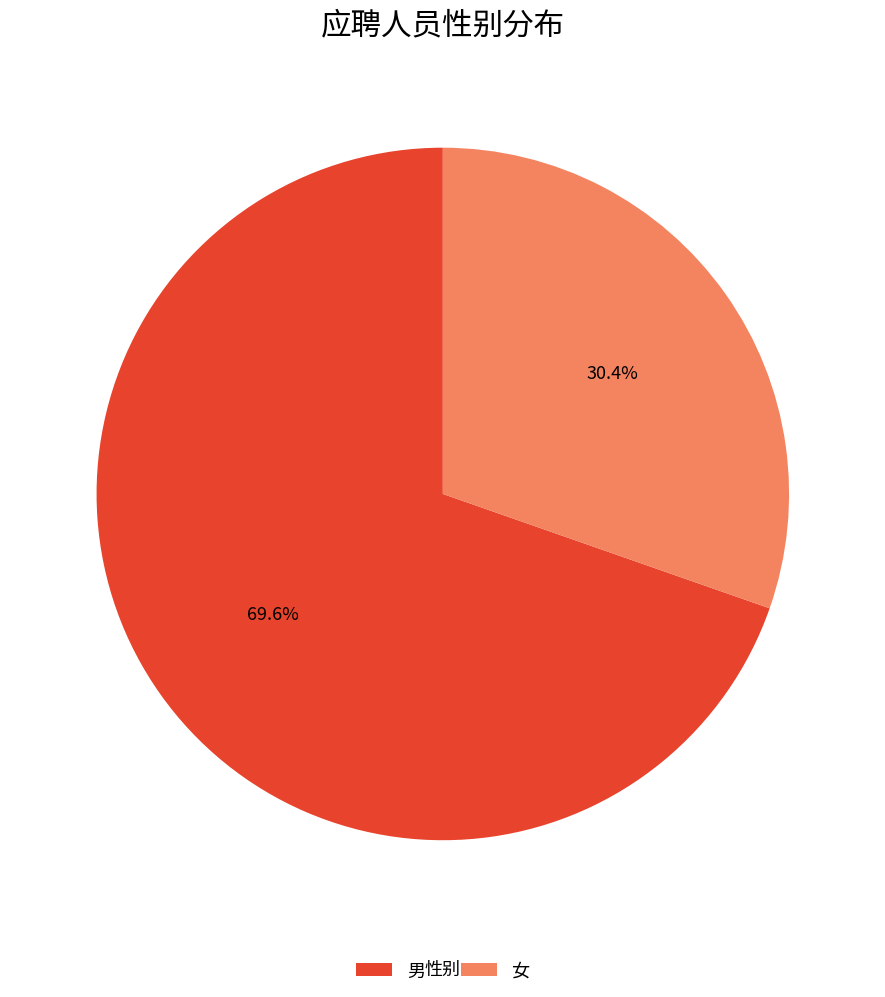

To the nearest percent, what percentage of the pie is 女?

30%